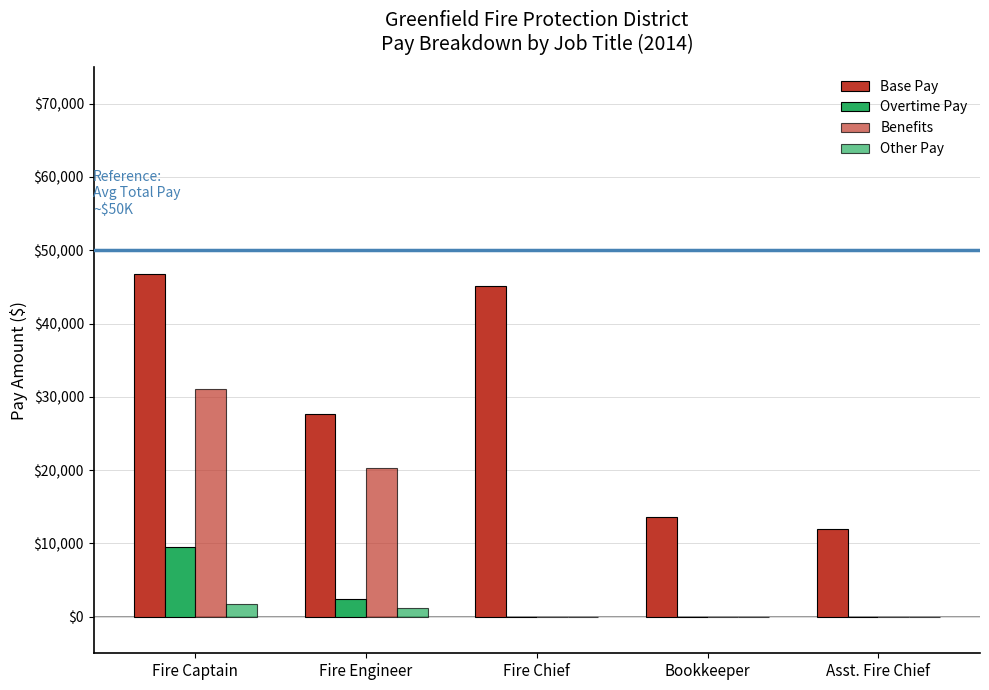

What is the sum of all Base Pay values?

145210